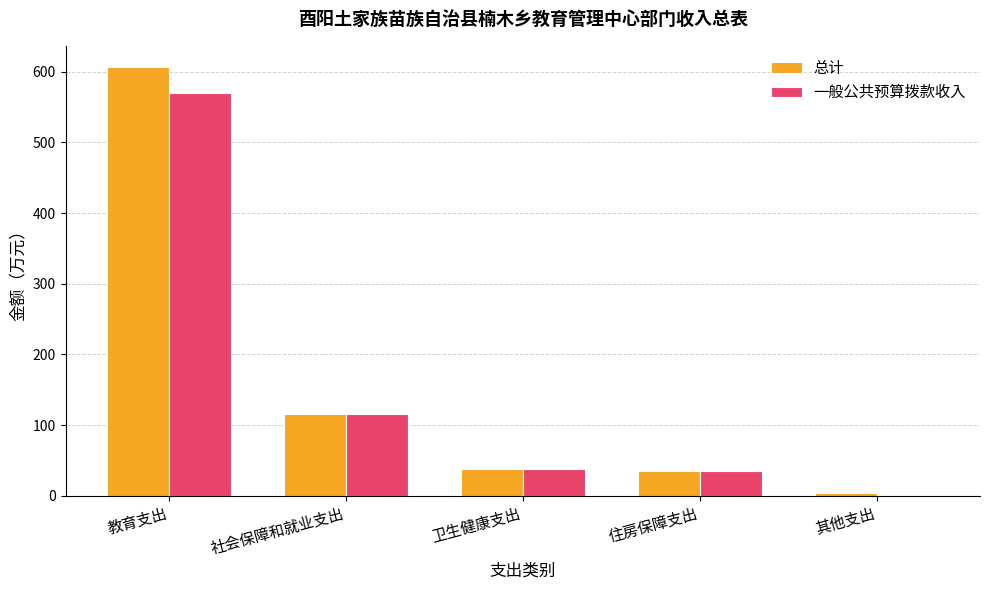

How many distinct data groups are displayed?

2